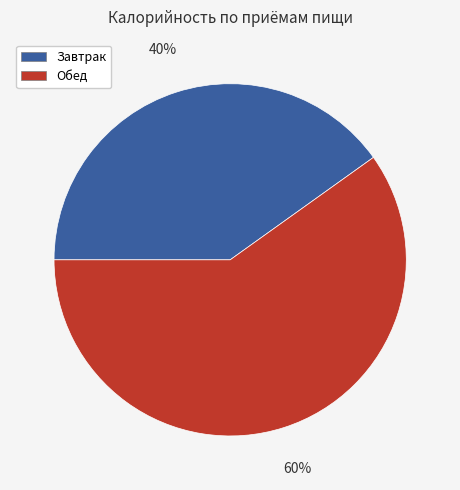

To the nearest percent, what percentage of the pie is Обед?

60%